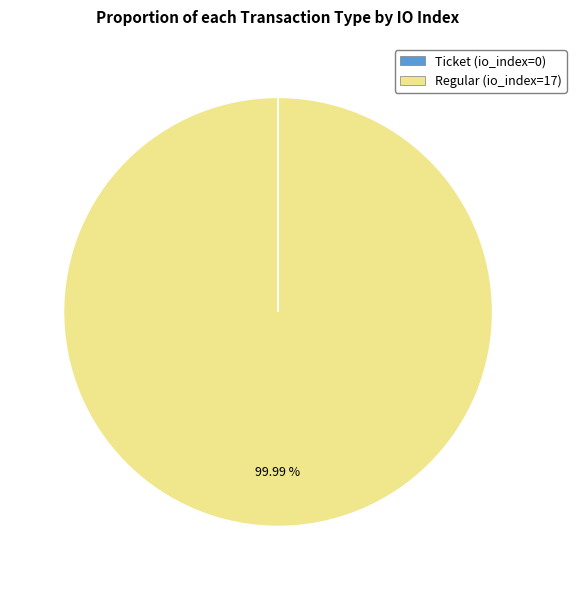

Is there any slice that represents more than half of the pie?

Yes